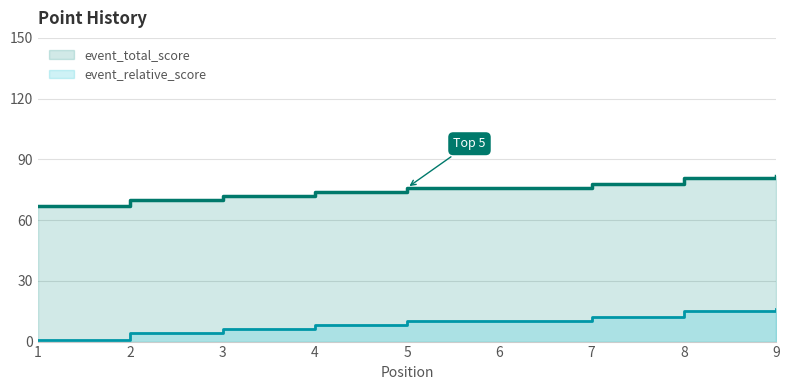

At how many categories does at least one series exceed 44?

9